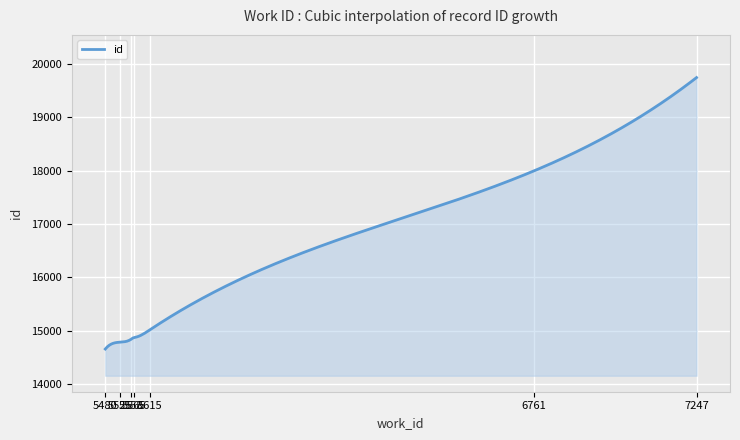

What is the maximum value shown in the chart?

19747.0